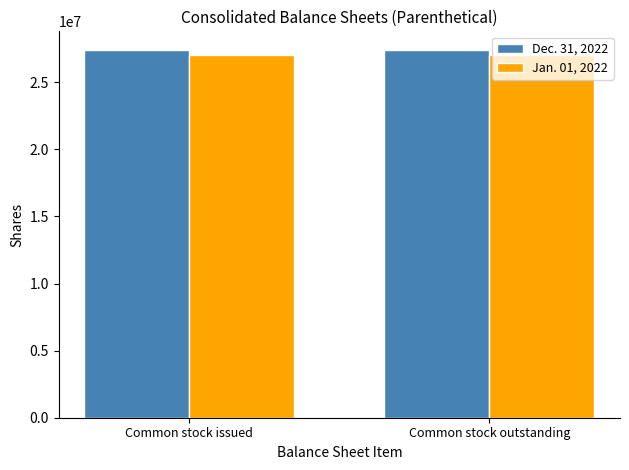

What is the sum of the Jan. 01, 2022 values at Common stock outstanding and Common stock issued?

54012000